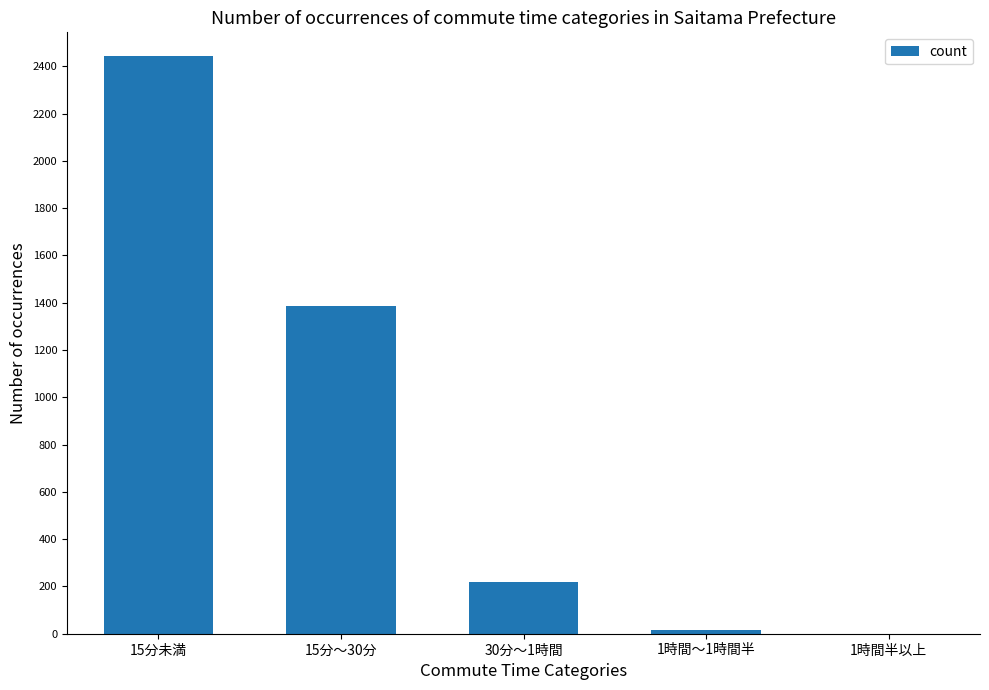

Which label corresponds to the largest value in the chart?

15分未満